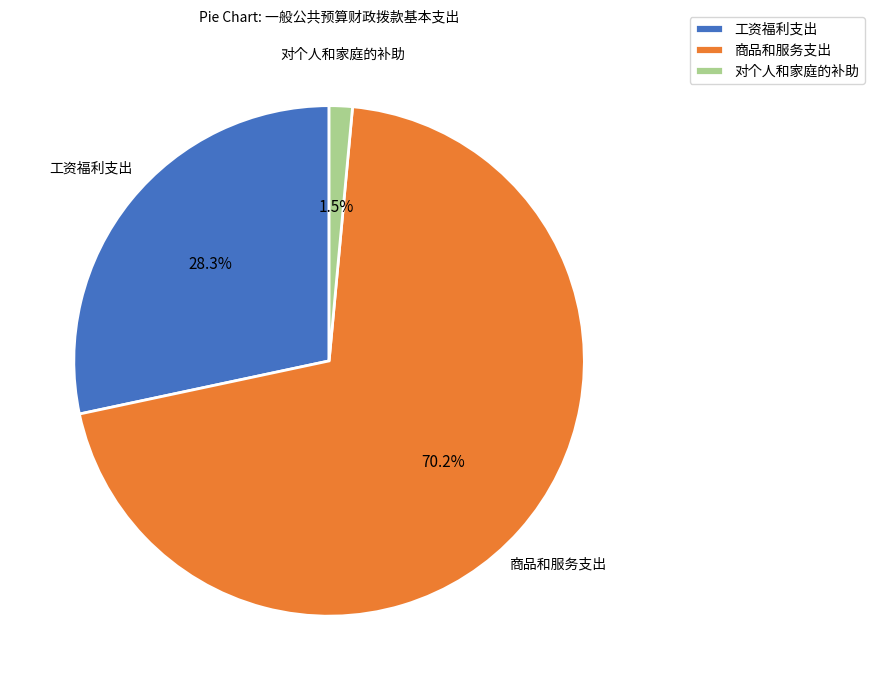

Which has a higher value, 商品和服务支出 or 工资福利支出?

商品和服务支出